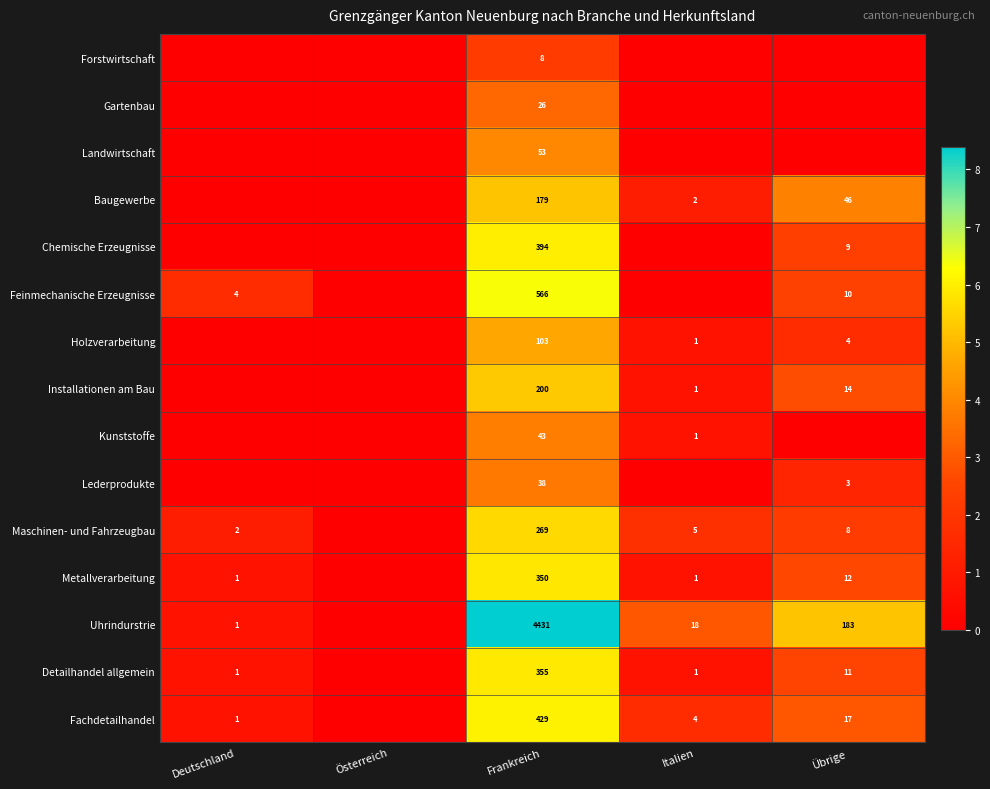

True or false: Landwirtschaft has a value of 53 at Frankreich.

True